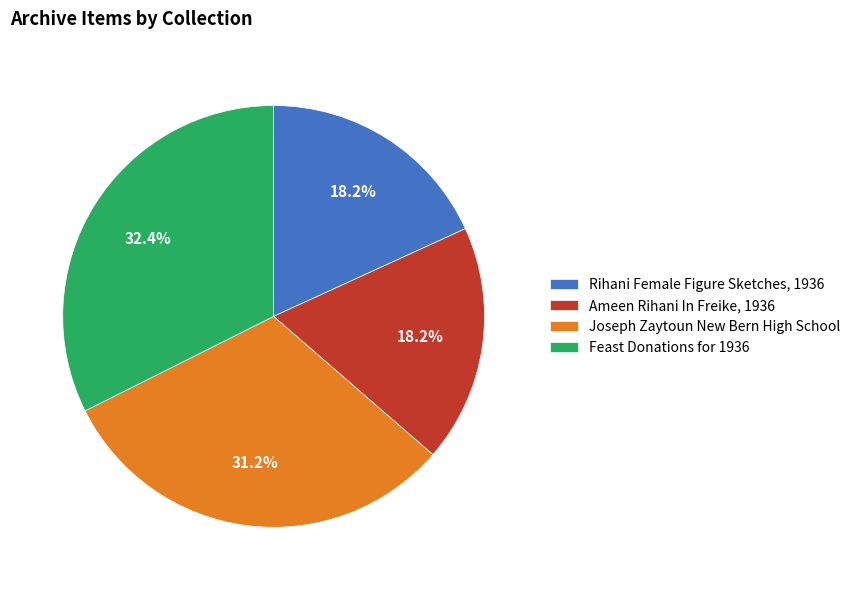

To the nearest percent, what portion does Feast Donations for 1936 represent?

32%